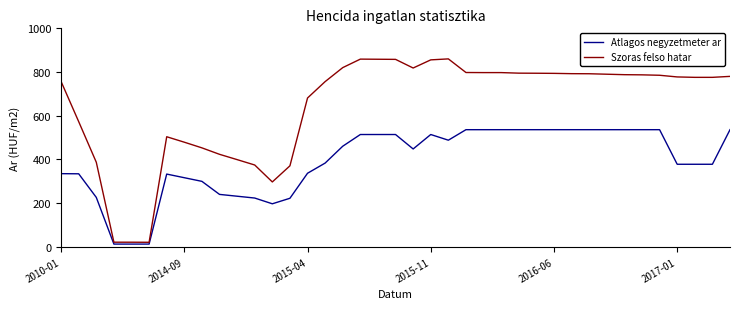

What are all the series names shown in the legend?

Atlagos negyzetmeter ar, Szoras felso hatar